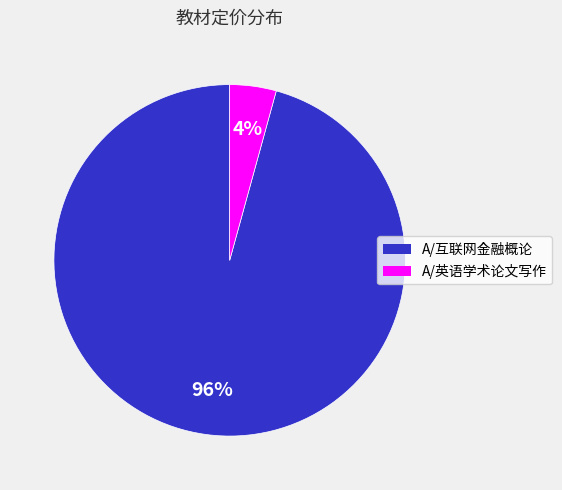

True or false: A/英语学术论文写作 accounts for 4% of the total.

True